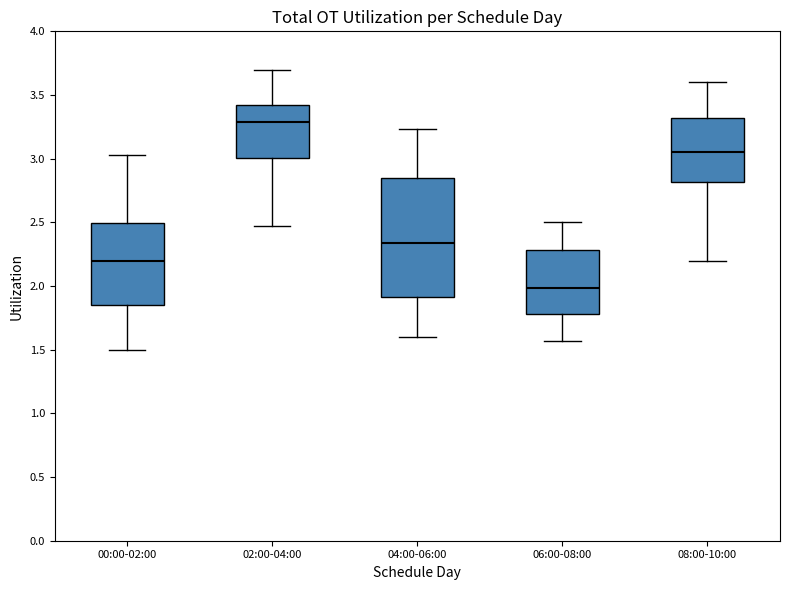

Reading left to right, read every box against the y-axis: the position of its median line, the range the box covers, and the ends of its whiskers. The values are not printed on the chart, so give them approximately, as read against the axis.

00:00-02:00: median 2.20, box 1.85 to 2.50, whiskers 1.50 to 3.05
02:00-04:00: median 3.30, box 3.00 to 3.40, whiskers 2.45 to 3.70
04:00-06:00: median 2.35, box 1.90 to 2.85, whiskers 1.60 to 3.25
06:00-08:00: median 2.00, box 1.80 to 2.30, whiskers 1.55 to 2.50
08:00-10:00: median 3.05, box 2.80 to 3.30, whiskers 2.20 to 3.60